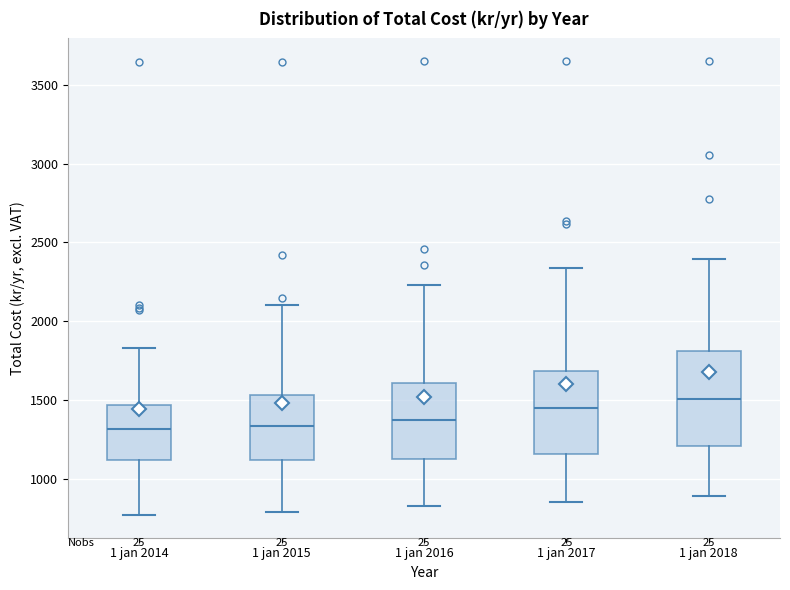

Reading left to right, read every box against the y-axis: the position of its median line, the range the box covers, and the ends of its whiskers. The values are not printed on the chart, so give them approximately, as read against the axis.

1 jan 2014: median 1300, box 1100 to 1450, whiskers 750 to 1850
1 jan 2015: median 1350, box 1100 to 1550, whiskers 800 to 2100
1 jan 2016: median 1350, box 1150 to 1600, whiskers 850 to 2250
1 jan 2017: median 1450, box 1150 to 1700, whiskers 850 to 2350
1 jan 2018: median 1500, box 1200 to 1800, whiskers 900 to 2400